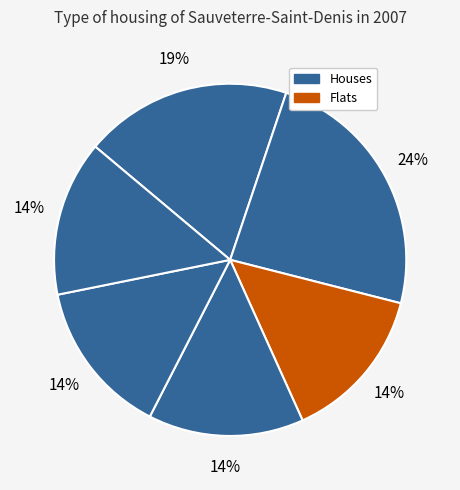

To the nearest percent, what is the average slice percentage?

17%